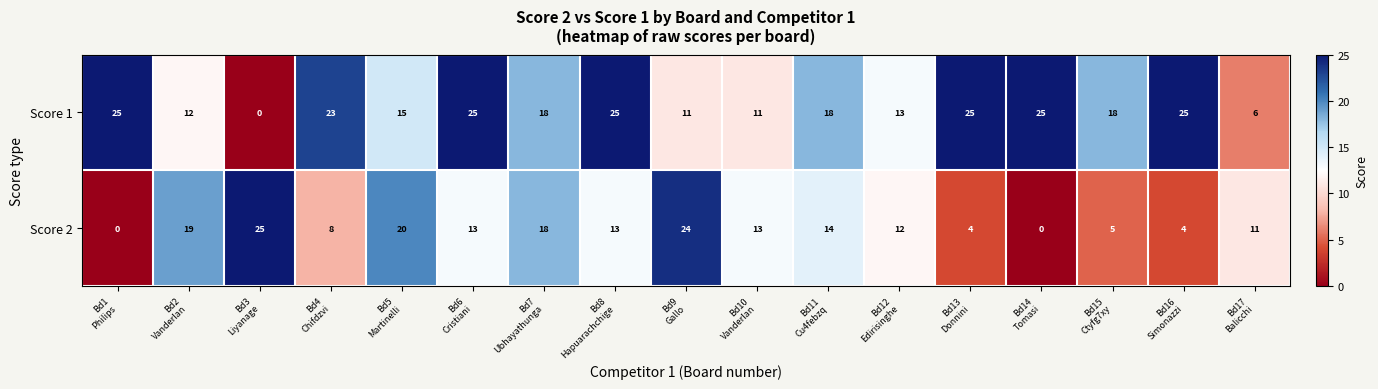

Which series has the largest total across all categories?

Score 1